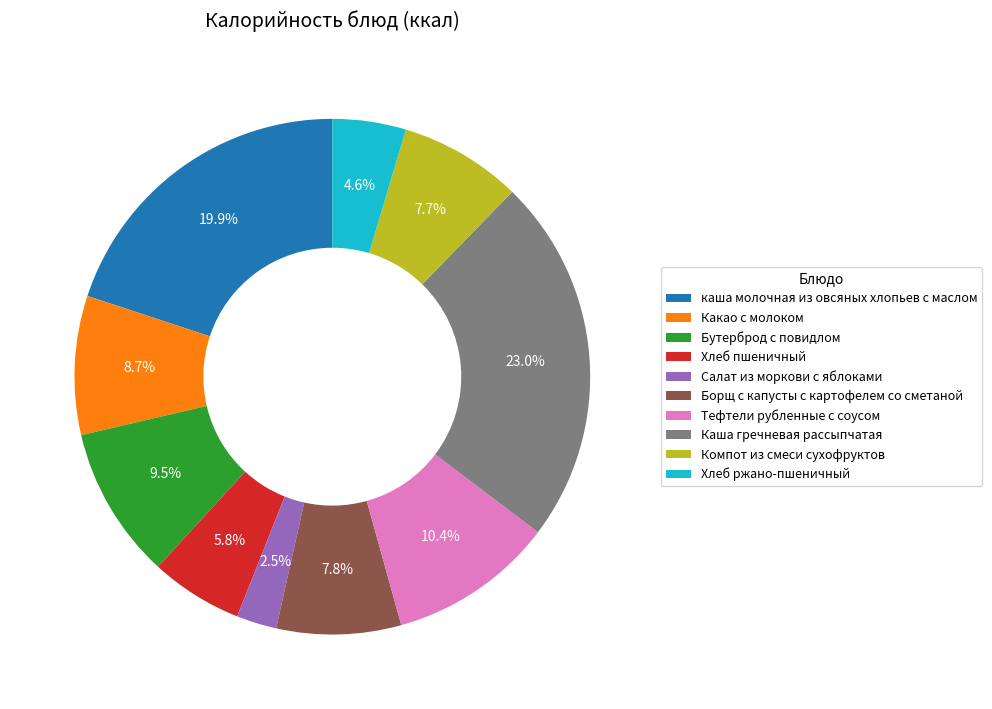

Which slice is the largest?

Каша гречневая рассыпчатая